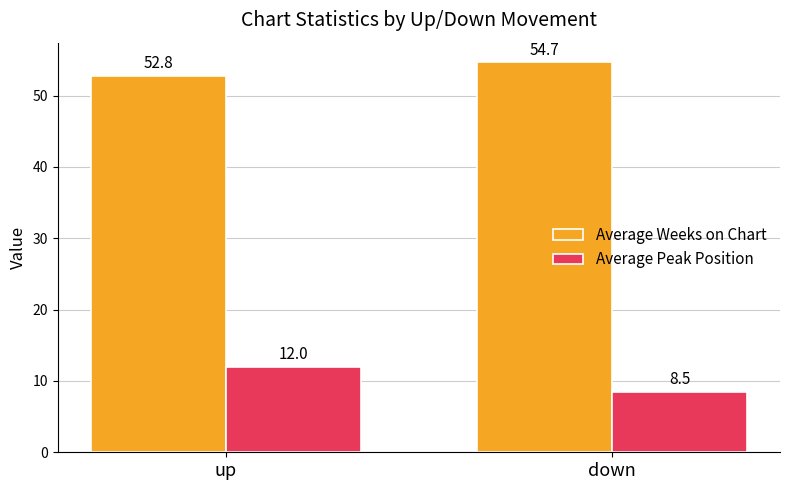

Reading right to left, list all the values displayed in this chart.

Average Weeks on Chart: 54.7	52.8
Average Peak Position: 8.5	12.0